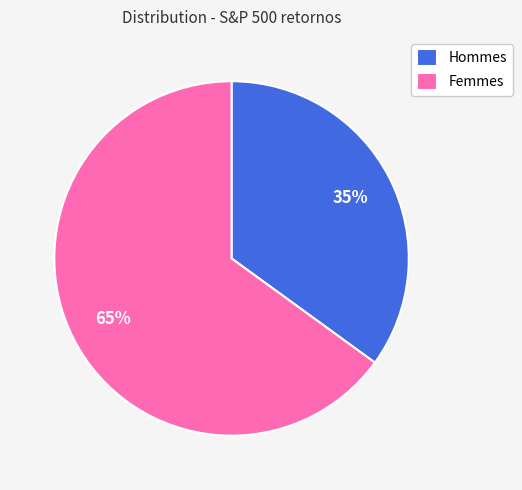

To the nearest percent, what portion does Hommes represent?

35%